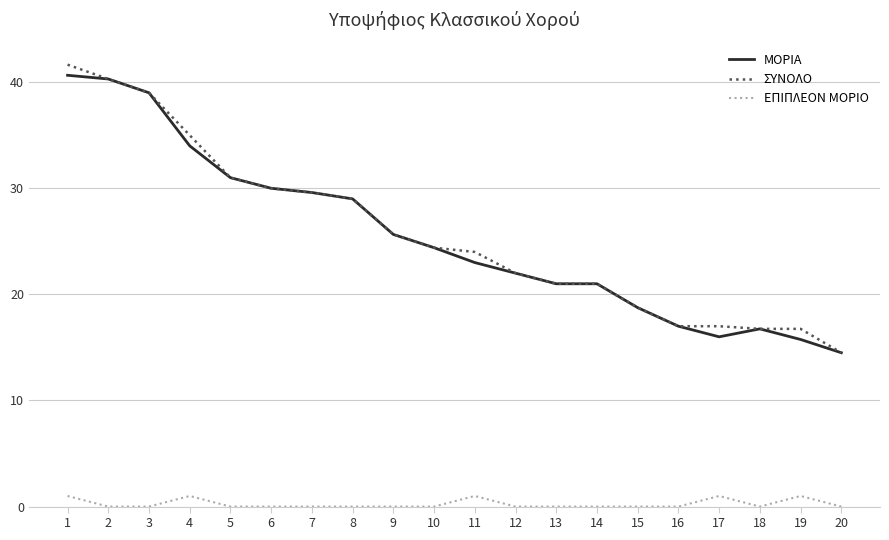

What are all the series names shown in the legend?

ΜΟΡΙΑ, ΣΥΝΟΛΟ, ΕΠΙΠΛΕΟΝ ΜΟΡΙΟ